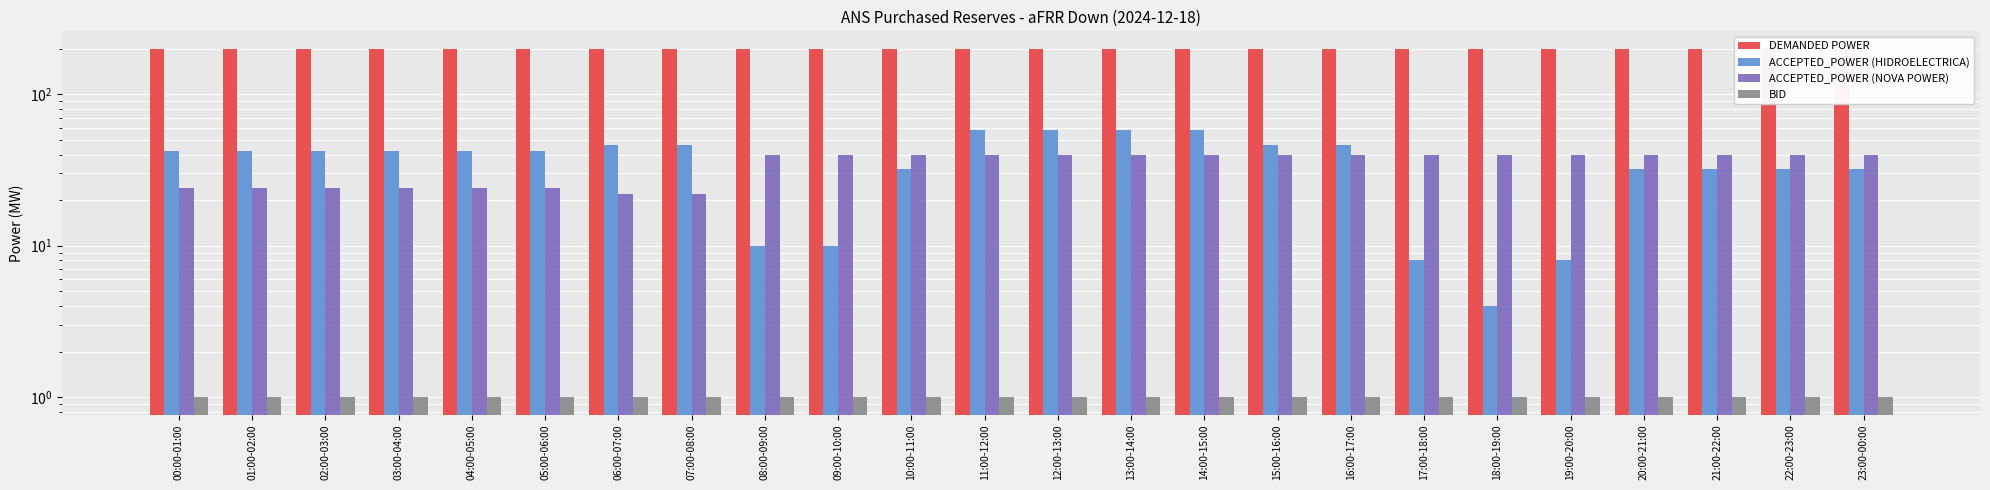

What is the sum of the BID values at 00:00-01:00 and 01:00-02:00?

2